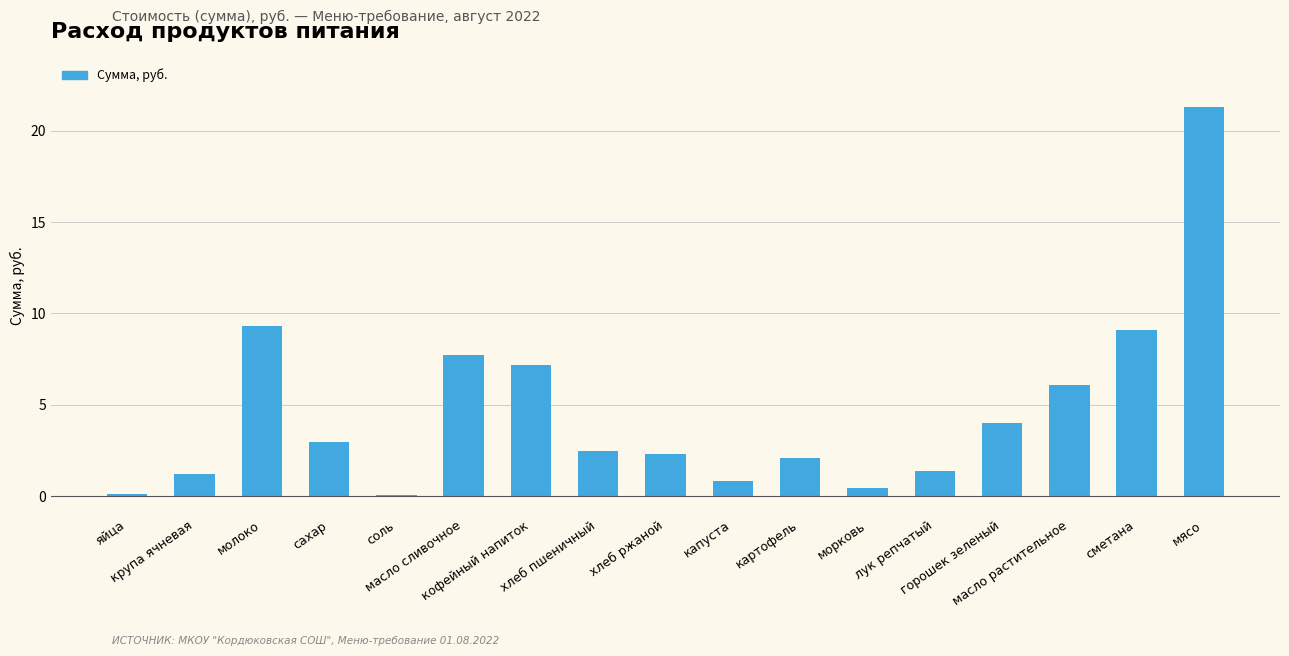

Are the bars grouped side by side (vs. stacked)?

No